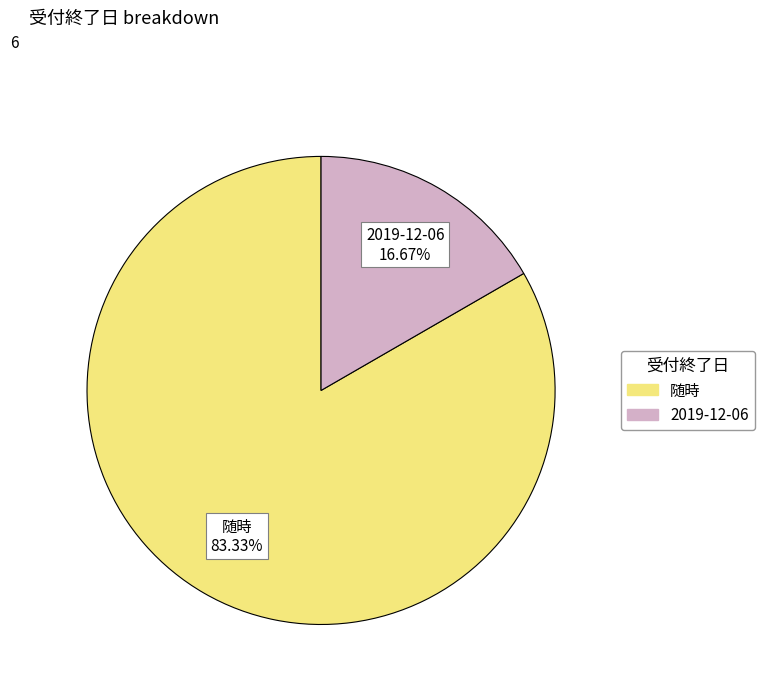

Count the number of slices in the pie.

2